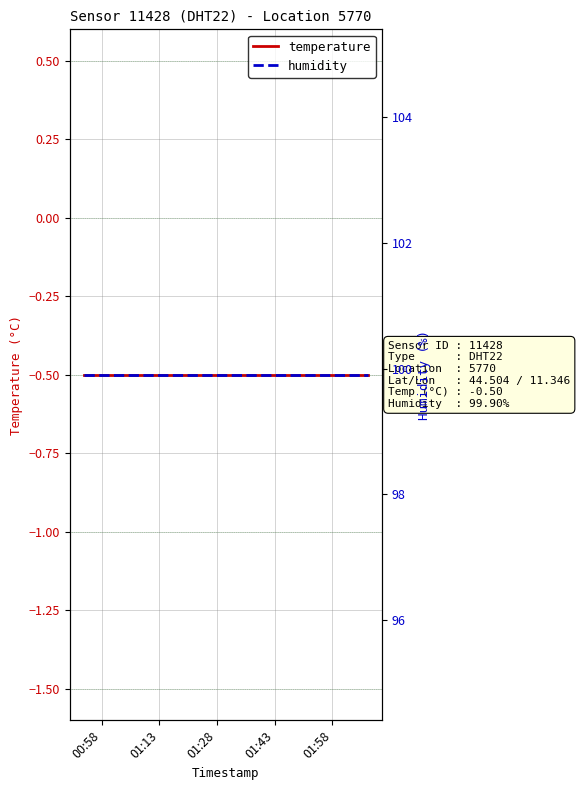

Rank the series by their maximum value, from lowest to highest.

temperature, humidity